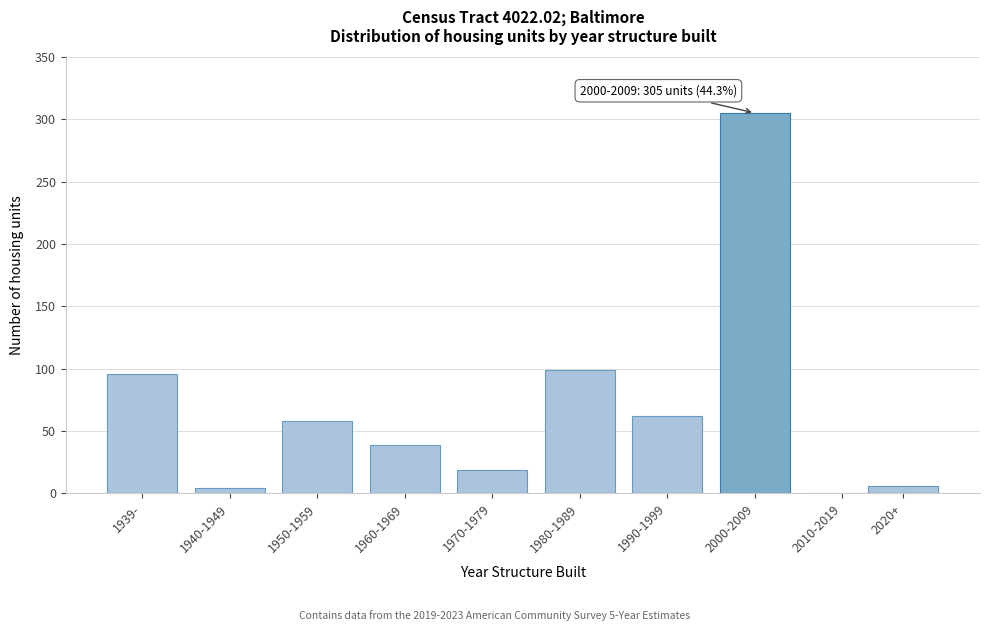

Reading left to right, transcribe all the data shown in this chart.

1939-=96	1940-1949=4	1950-1959=58	1960-1969=39	1970-1979=19	1980-1989=99	1990-1999=62	2000-2009=305	2010-2019=0	2020+=6